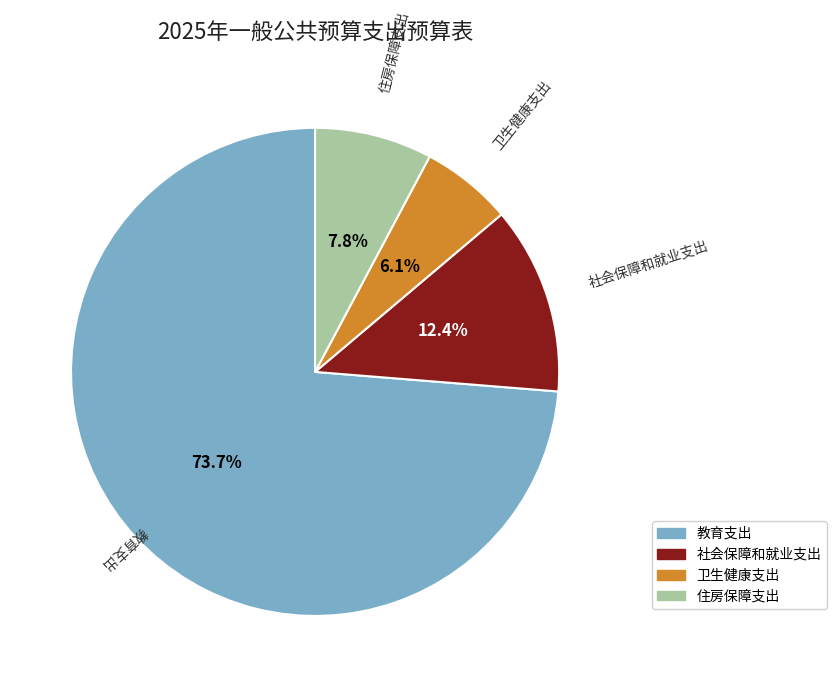

To the nearest percent, what percentage of the pie is 卫生健康支出?

6%